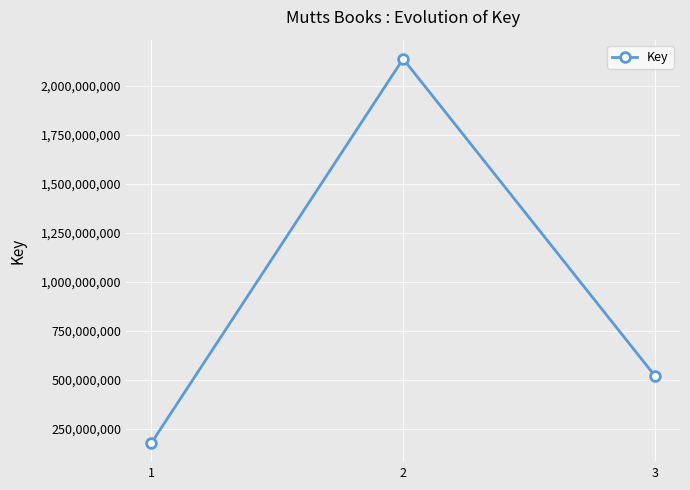

How many values are below 521400612?

1